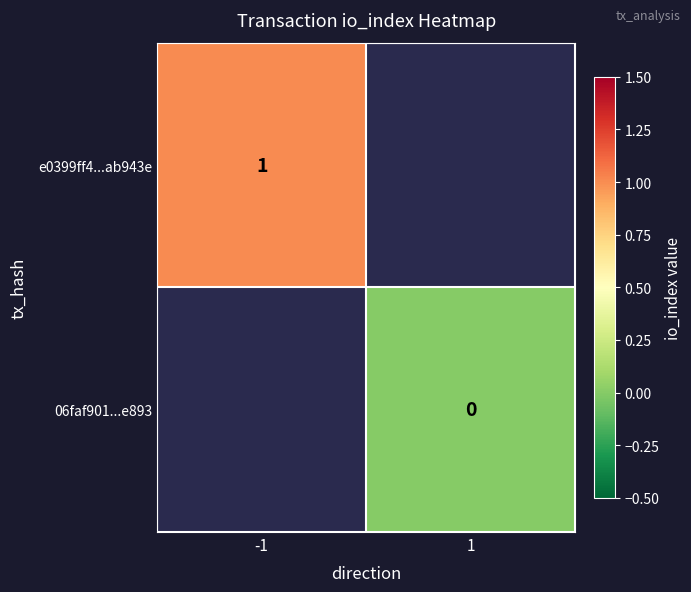

The value of e0399ff4...ab943e at -1 is 2. True or false?

False